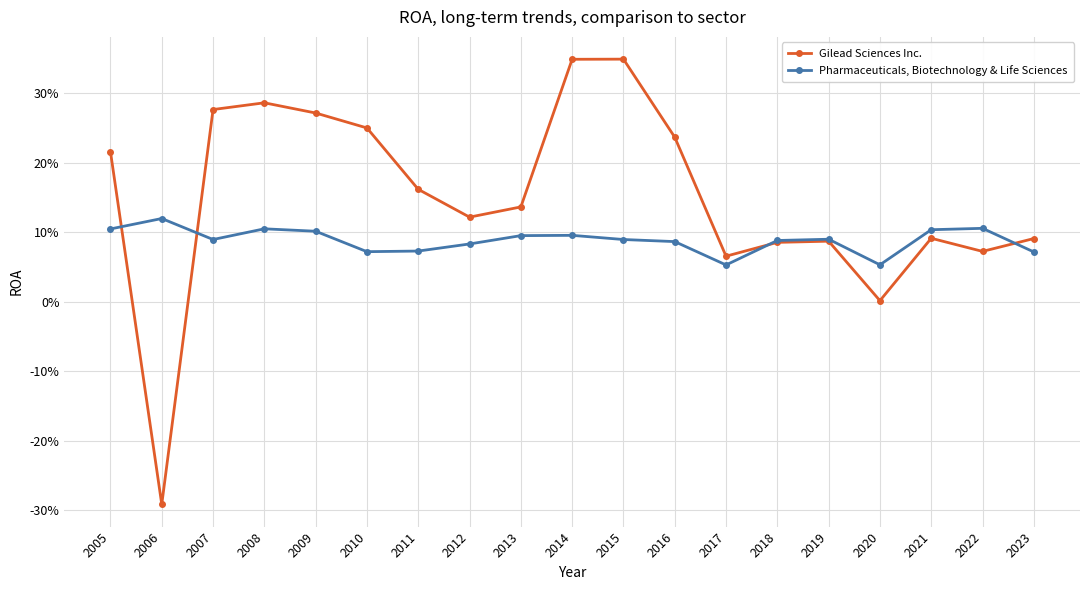

Which category has the lowest value in the Pharmaceuticals, Biotechnology & Life Sciences series?

2017